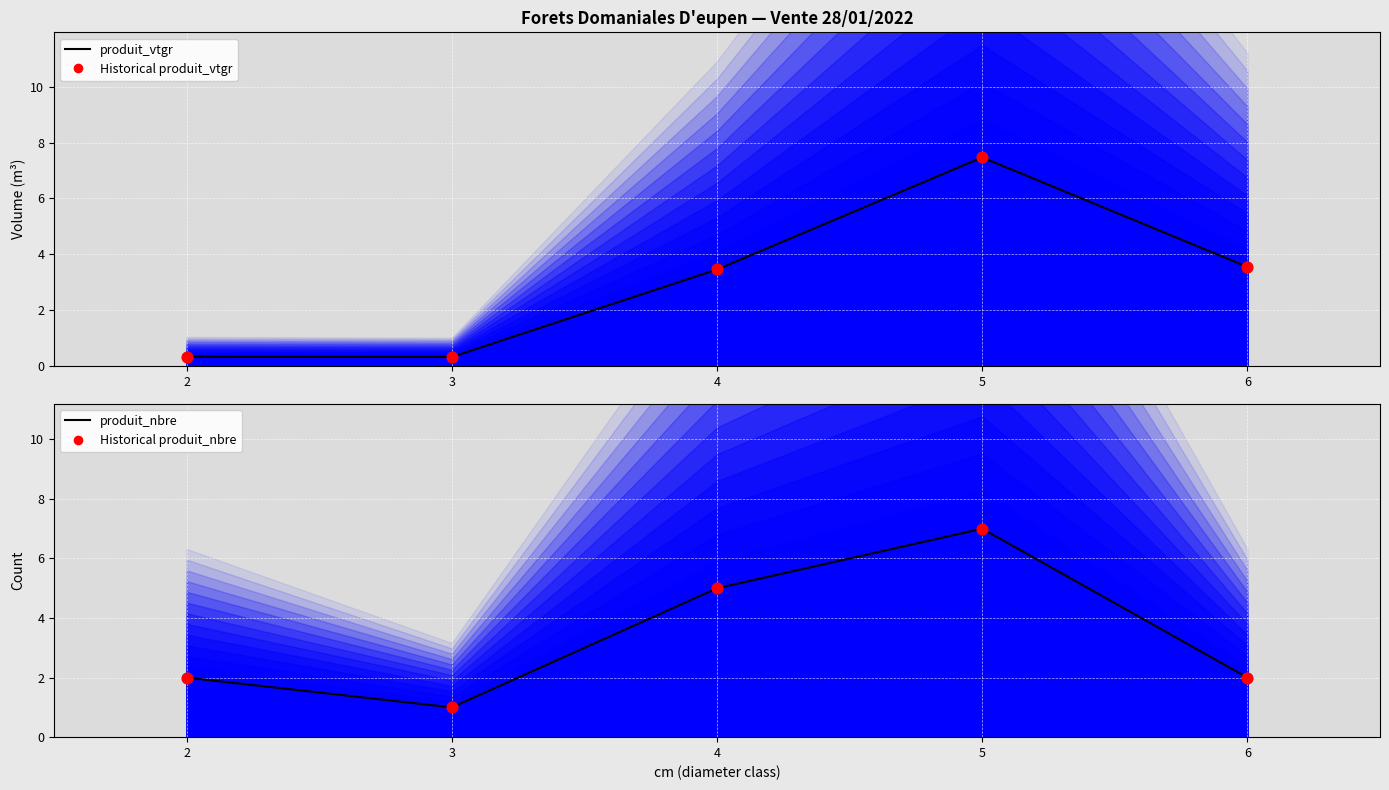

At which category is the sum across all series the highest?

5